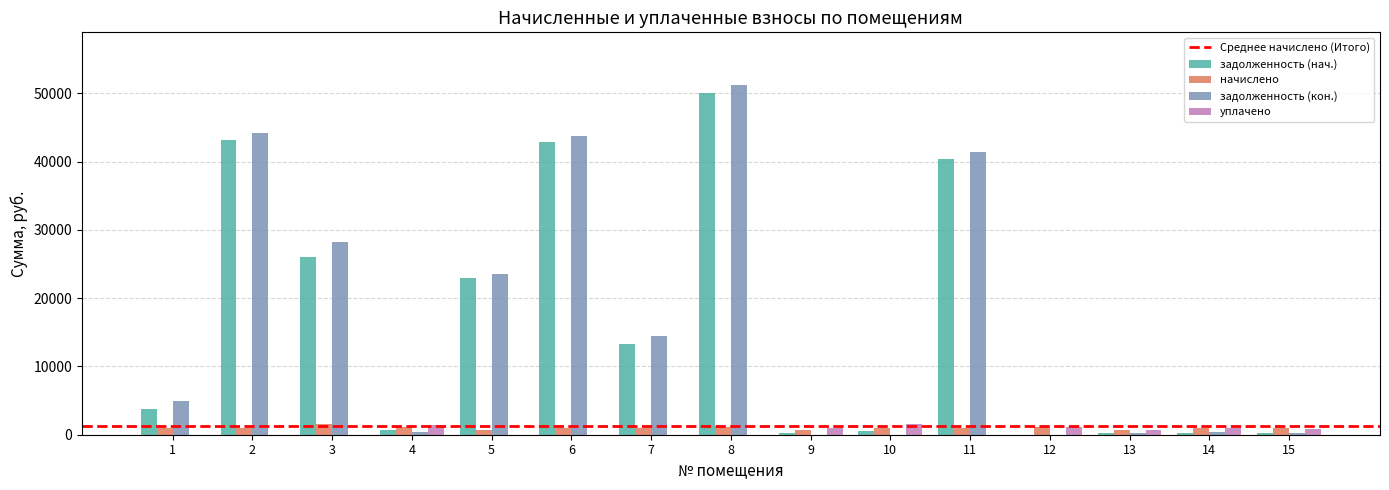

Which series has the largest range (max minus min)?

задолженность (кон.)